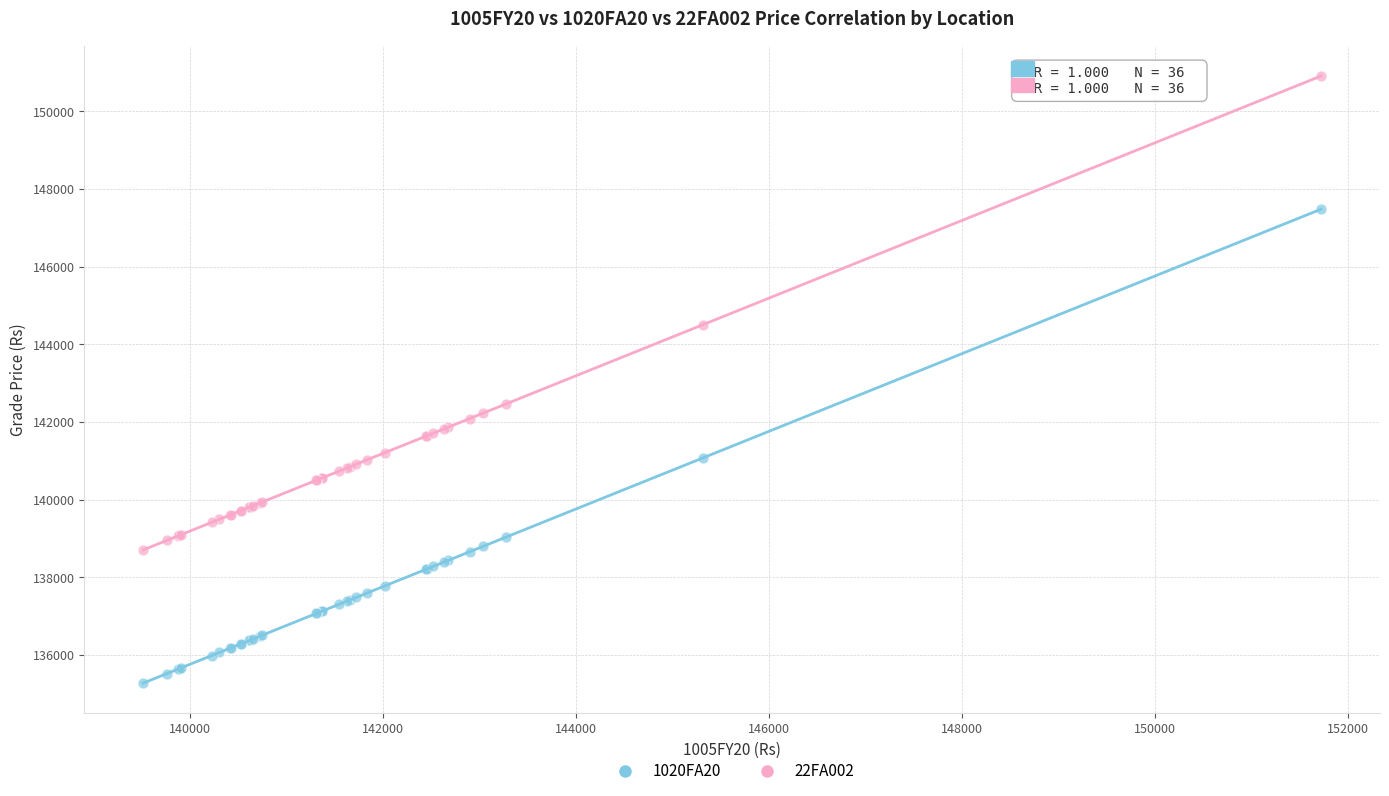

Which series reaches the maximum Y coordinate?

22FA002